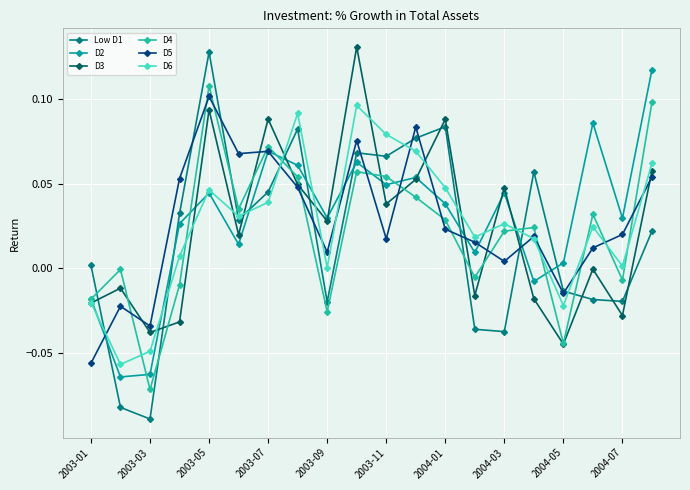

After their last crossing, which series has the higher values: Low D1 or D4?

D4